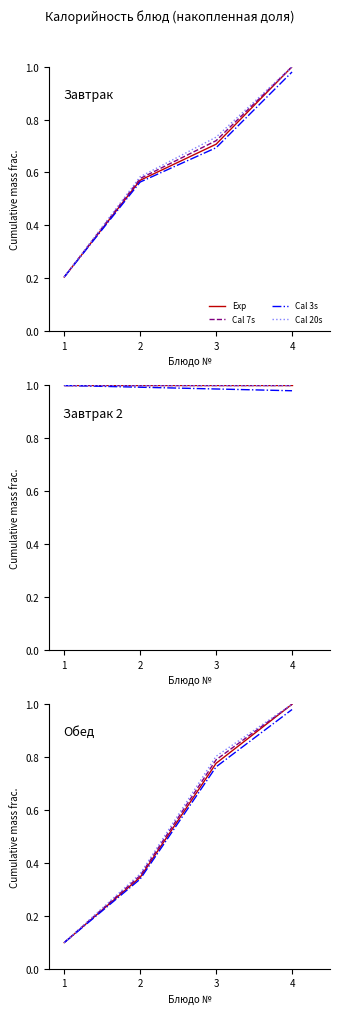

What is the difference between the Cal 7s values at 1 and 2?

0.3